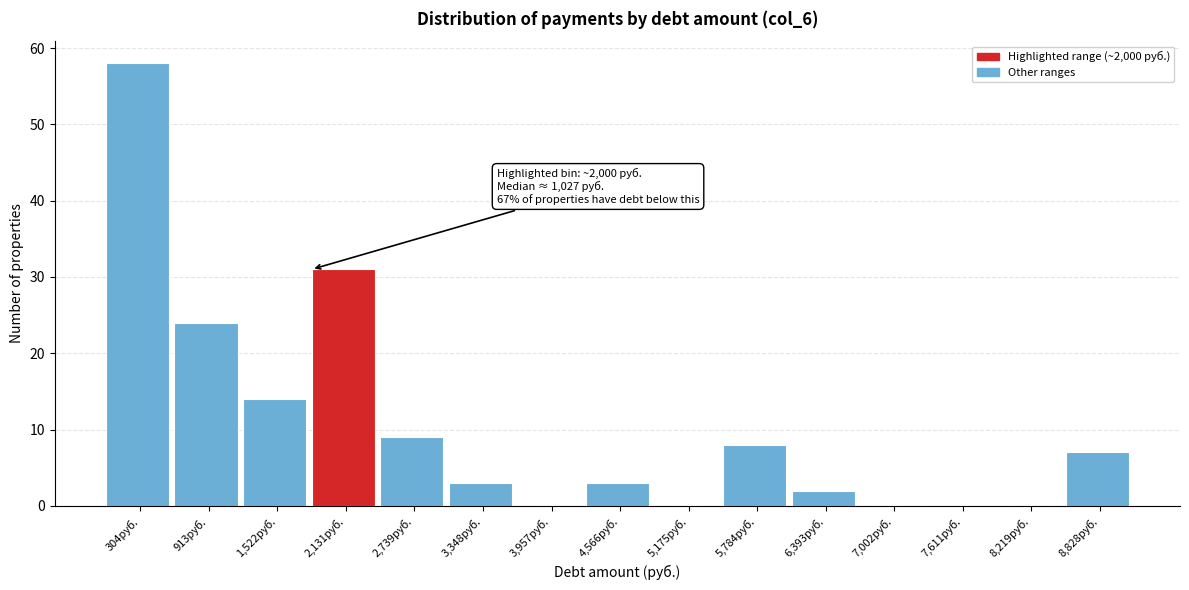

Which range on the x-axis has the tallest bar?

0 to 600